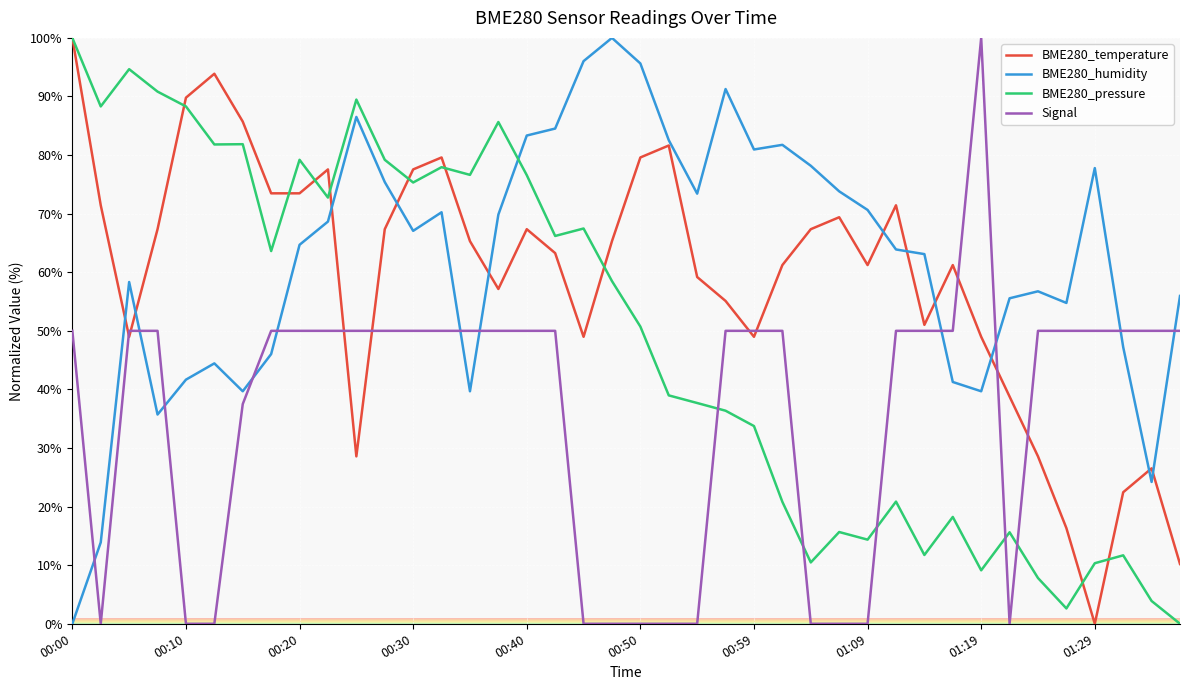

Does the chart display data point markers on the line(s)?

No